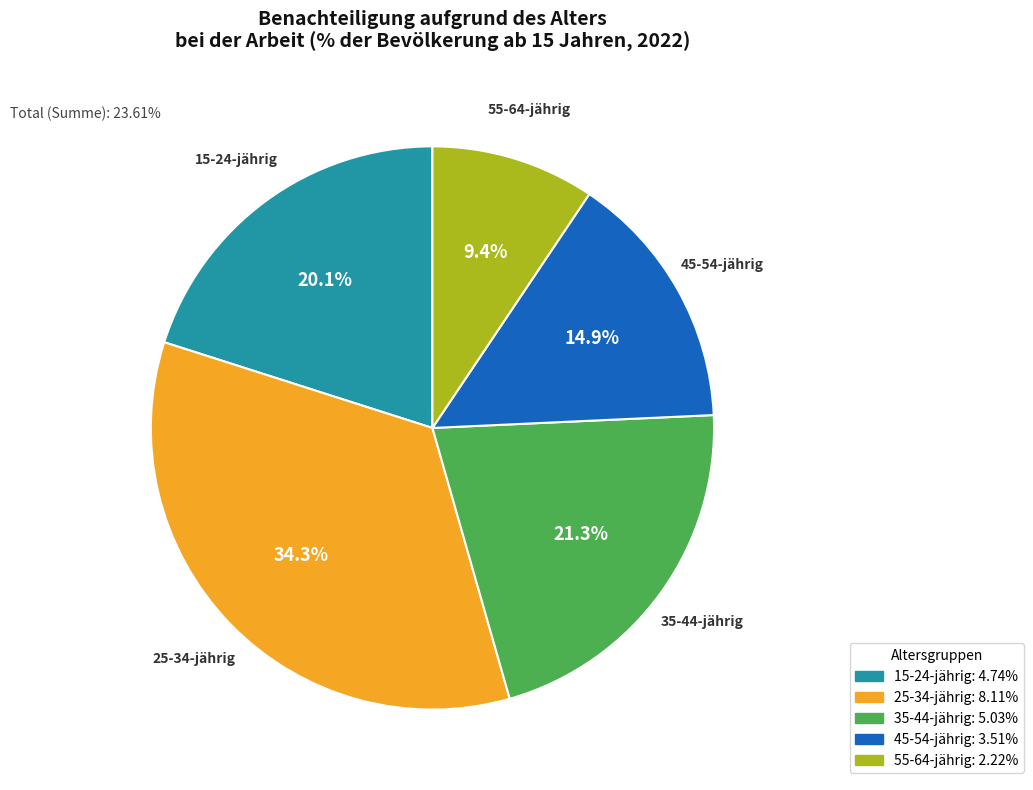

Count the number of slices in the pie.

5